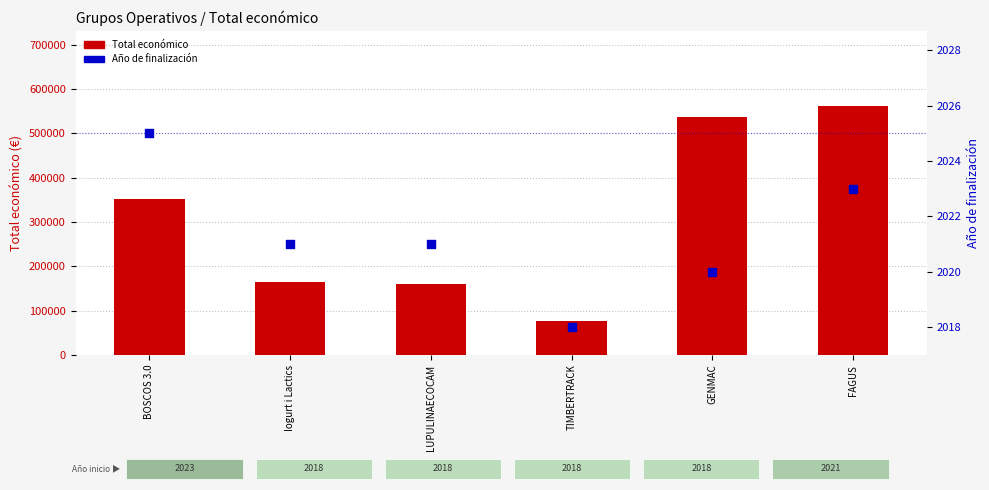

At how many categories does at least one series exceed 357483?

2